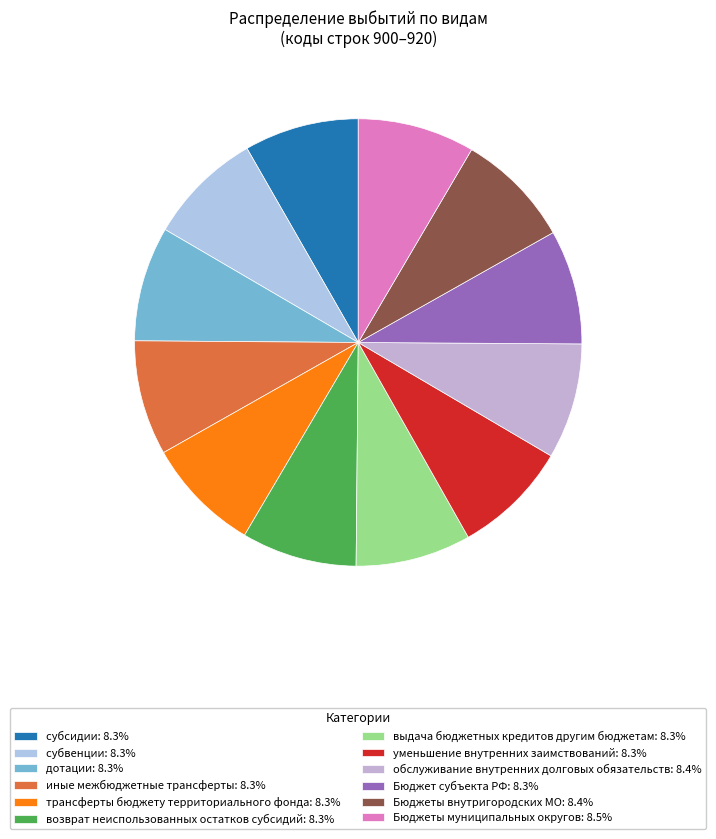

How many slices are in this pie chart?

12